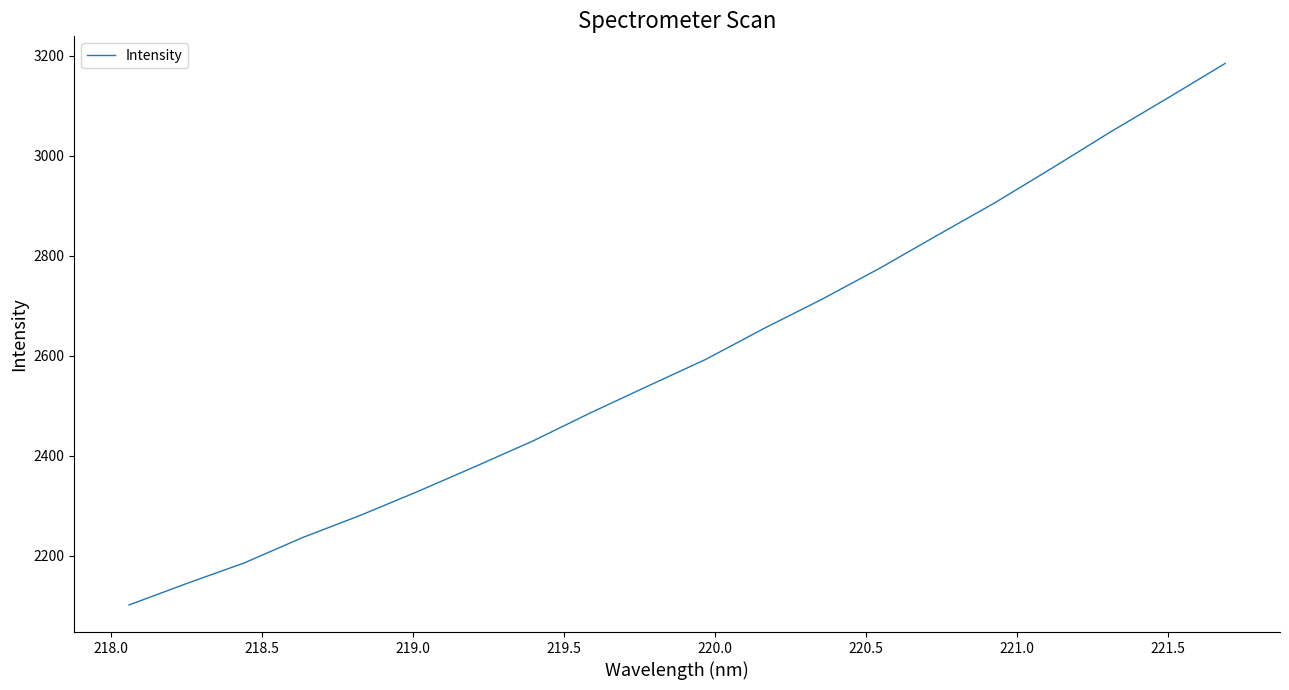

True or false: the data has more than 2 interior local peaks.

False